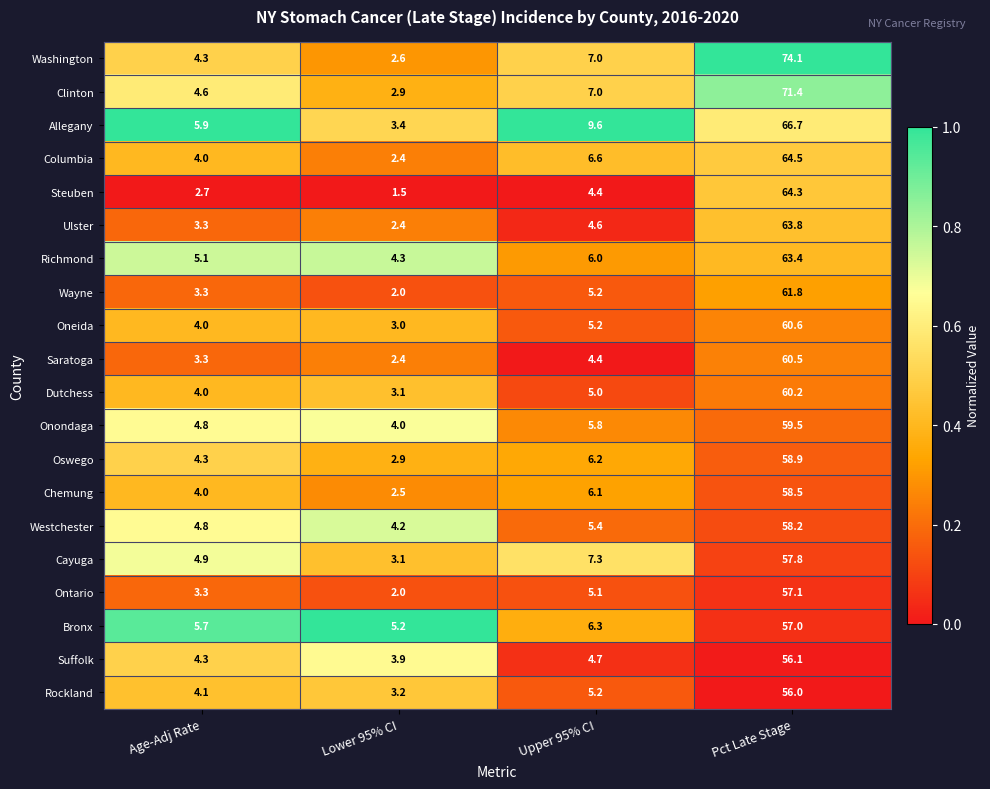

What is the difference between the maximum and minimum values in the Oneida series?

57.6